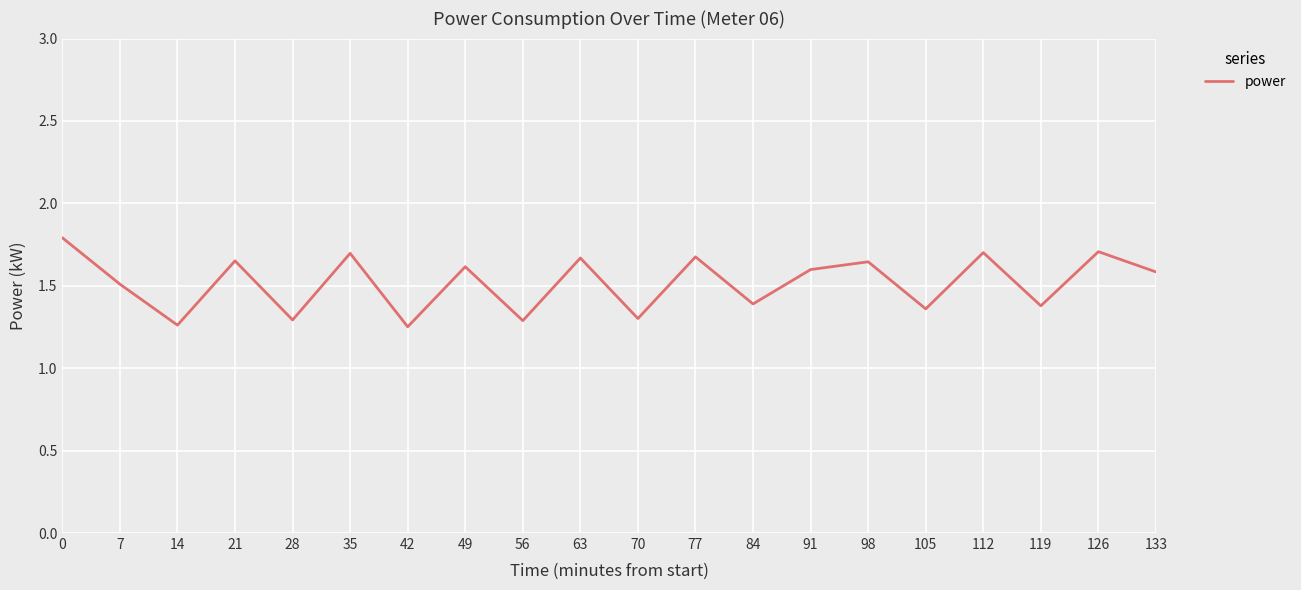

True or false: the data shows 2.7 at 98.

False